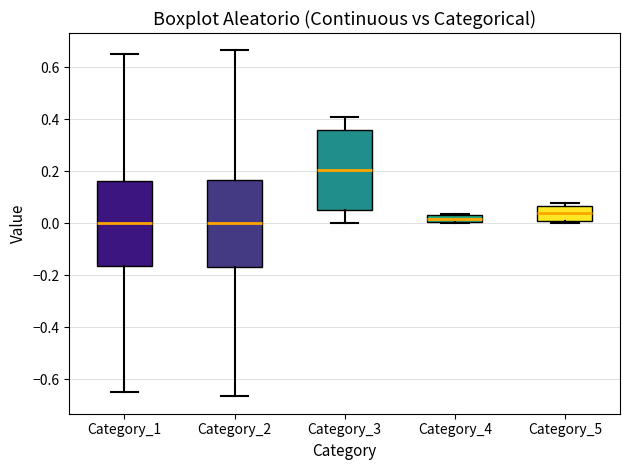

Where does the median line of the box for Category_3 sit on the y-axis? The values are not printed on the chart, so give them approximately, as read against the axis.

0.20